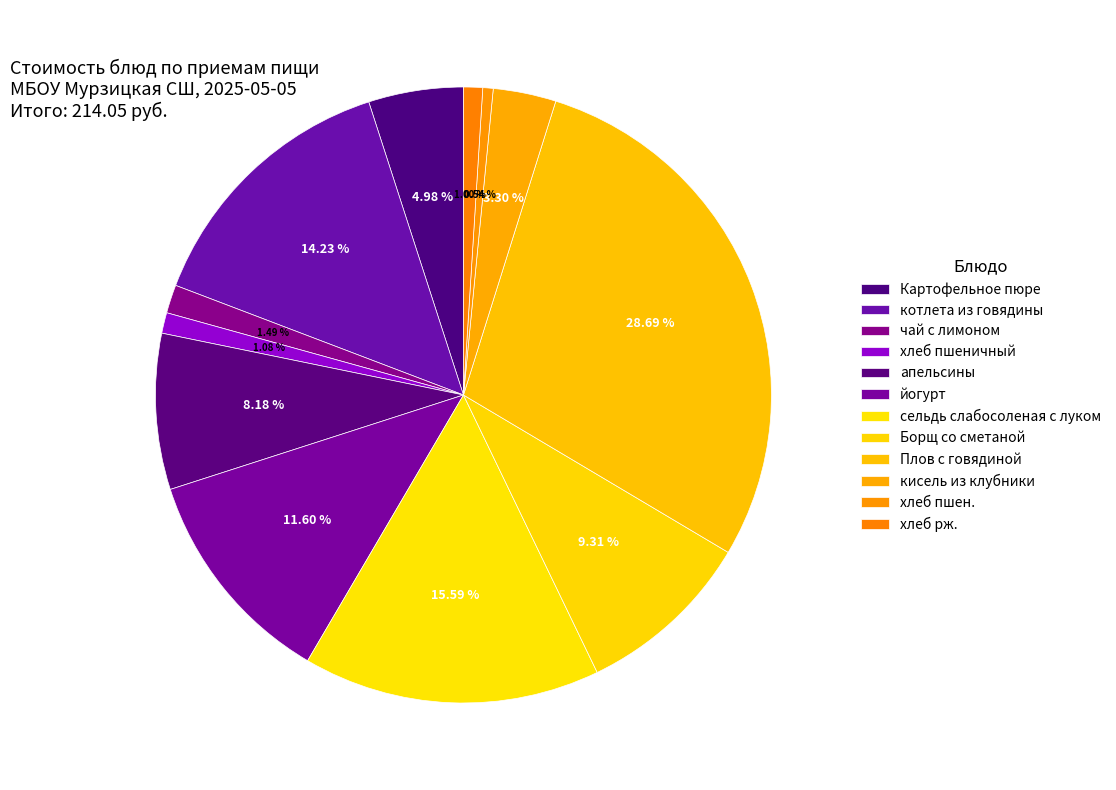

Does any single category account for the majority?

No